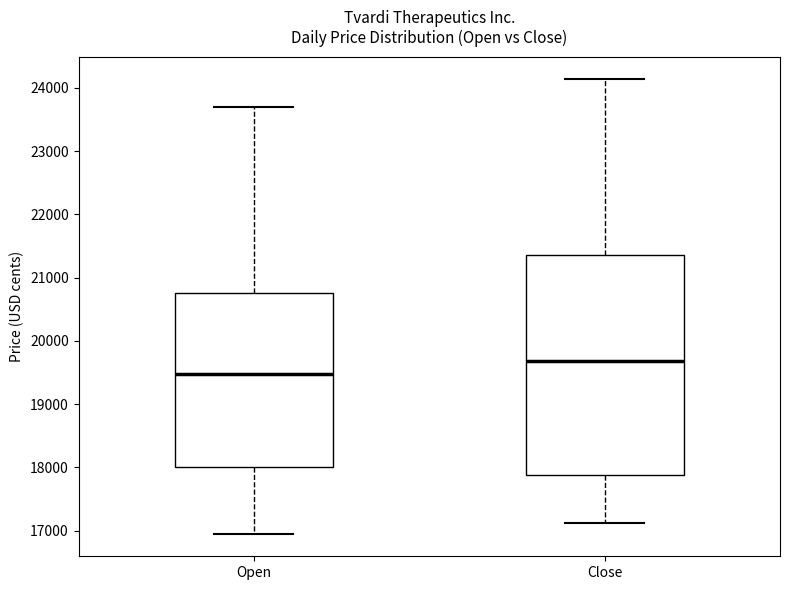

Where does the upper whisker of the box for Close end on the y-axis? The values are not printed on the chart, so give them approximately, as read against the axis.

24100